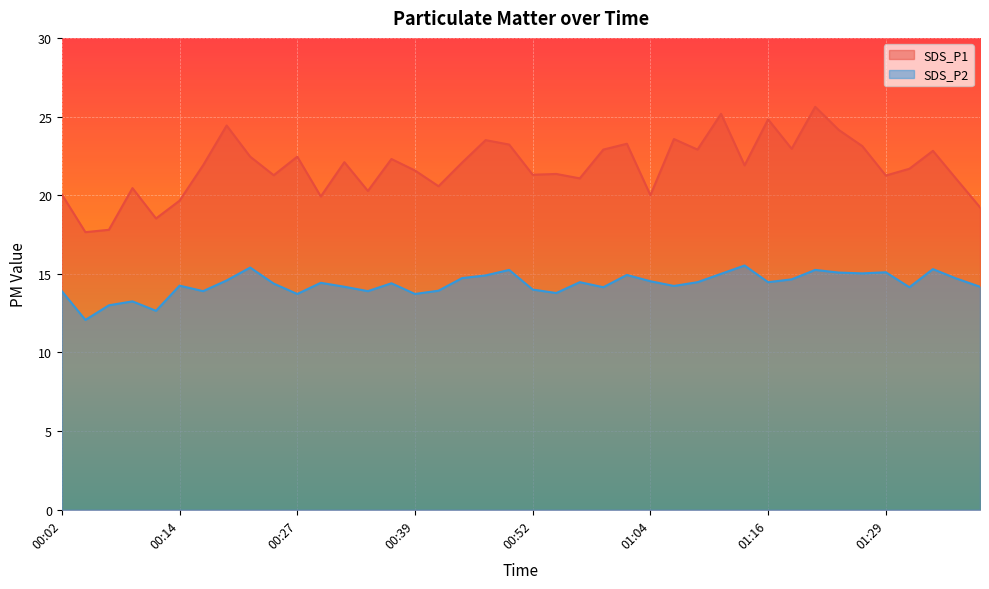

At which category is the sum across all series the highest?

01:21